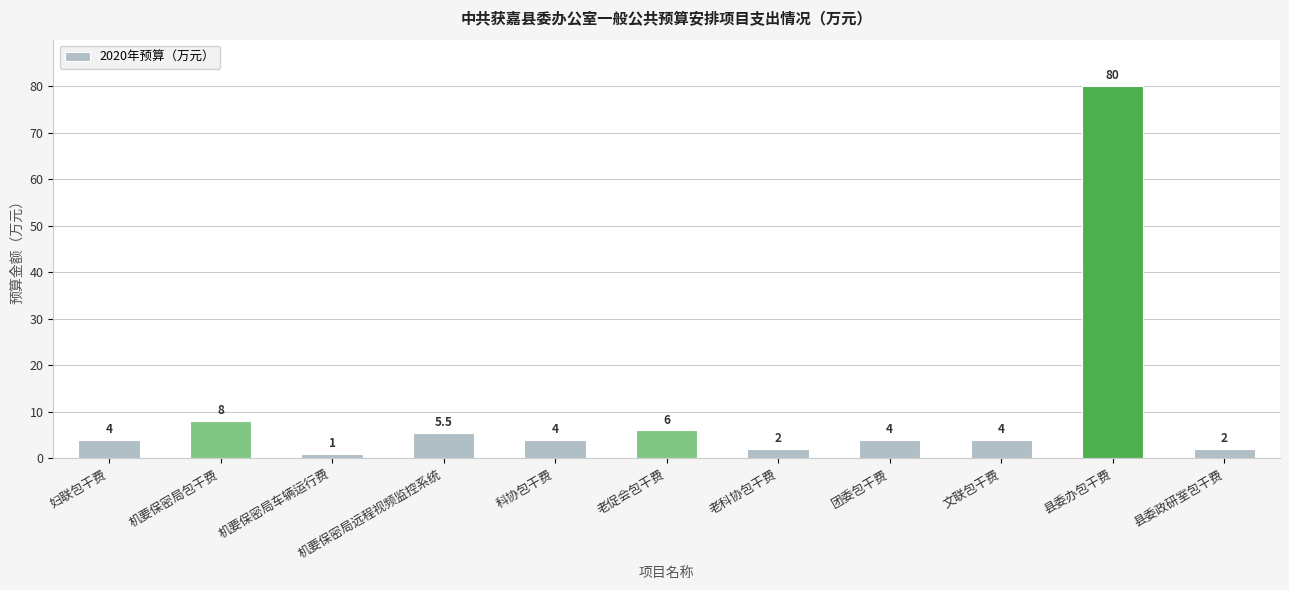

What is the sum of all values?

120.5